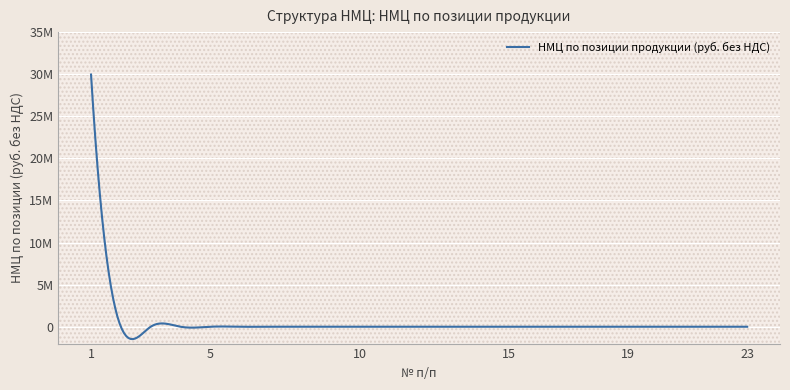

True or false: there are more than 0 points higher than both neighbors.

True